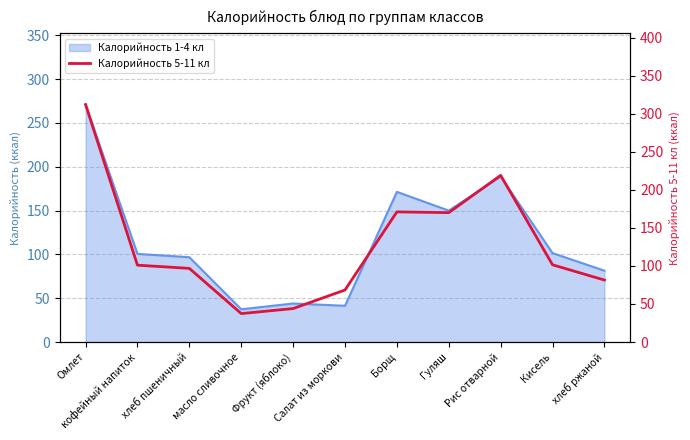

What is the value of the 7th point from the left?

171.0